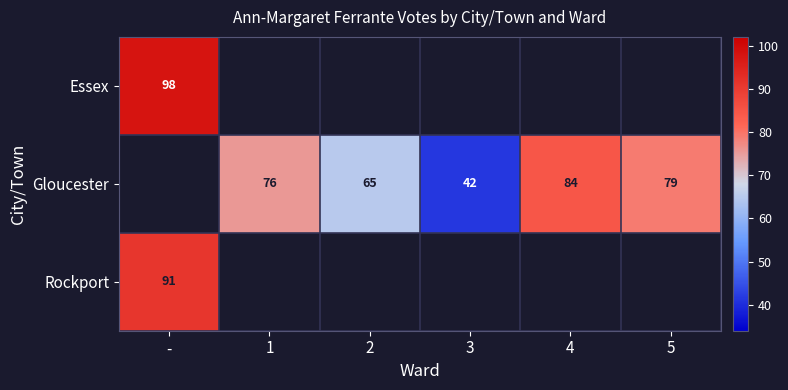

Which label corresponds to the smallest value in the chart?

3